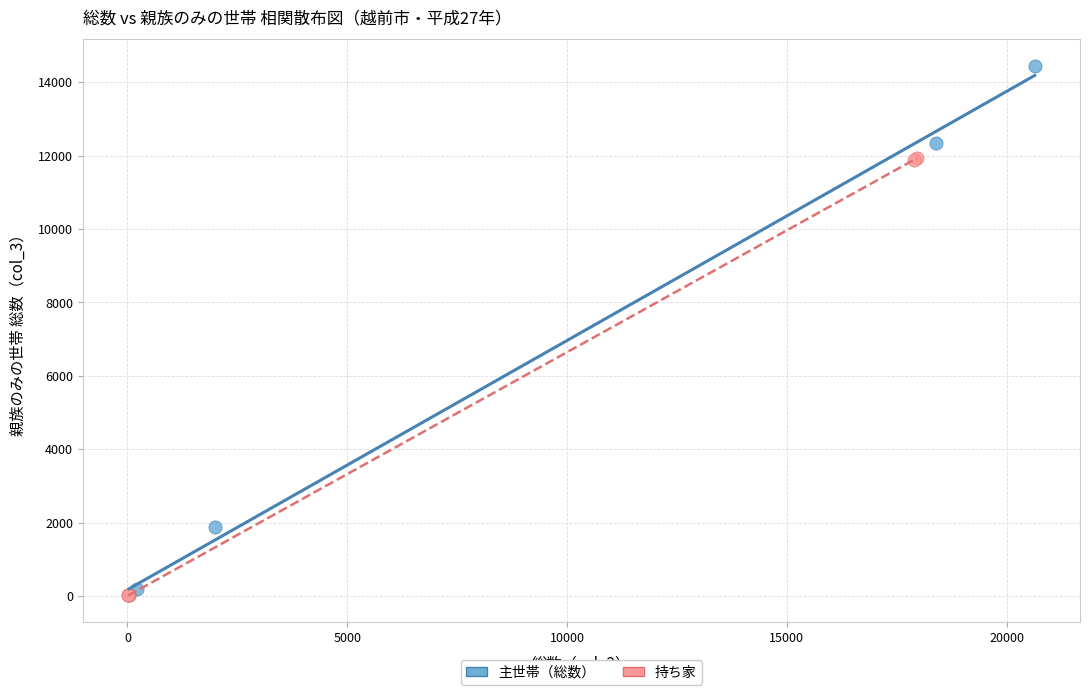

Which series reaches the maximum Y coordinate?

主世帯（総数）